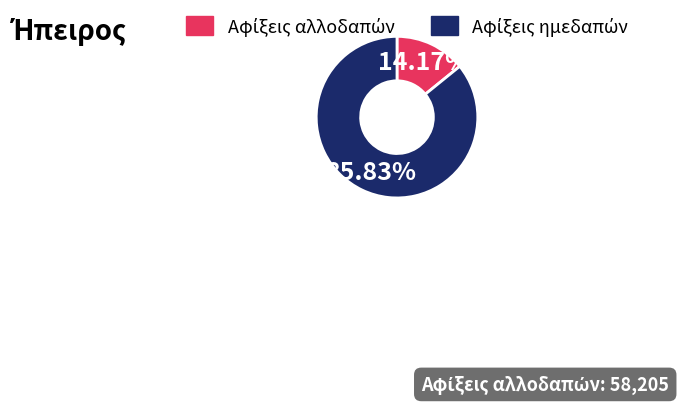

Does any single category account for the majority?

Yes